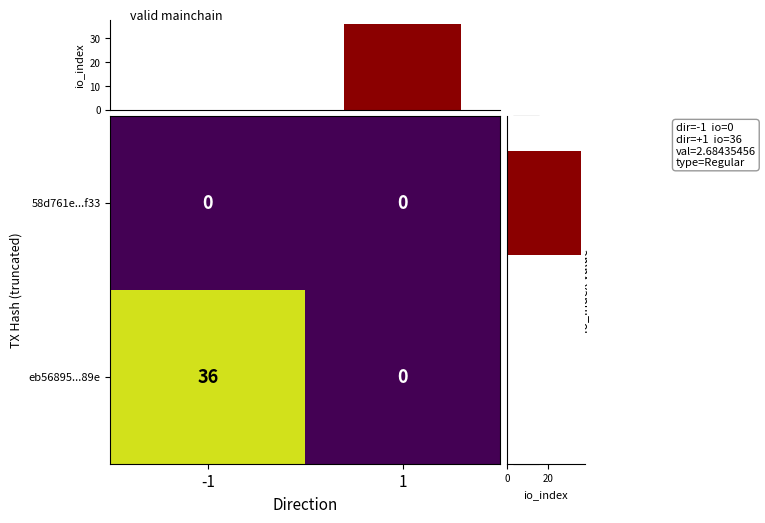

What is the difference between the eb56895...89e values at 1 and -1?

36